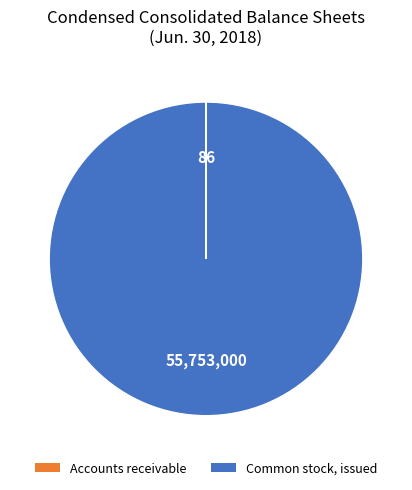

Which slice is the largest?

Common stock, issued